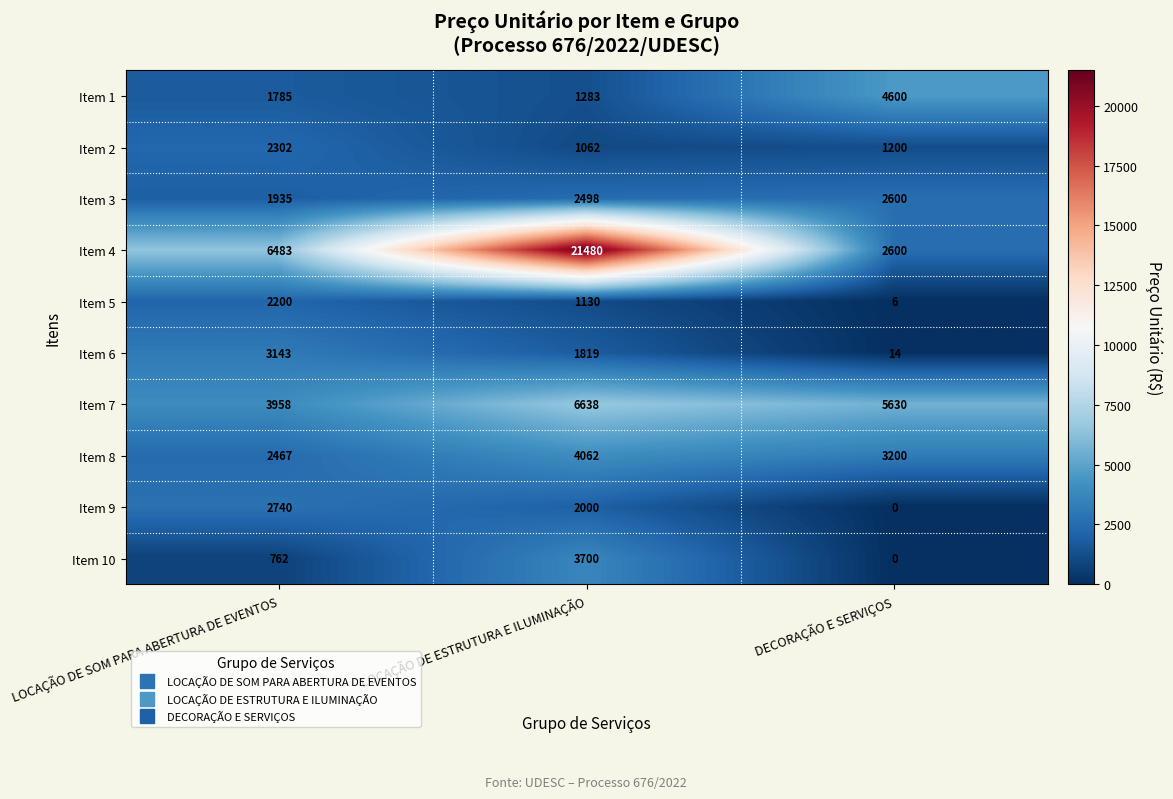

Between LOCAÇÃO DE ESTRUTURA E ILUMINAÇÃO and DECORAÇÃO E SERVIÇOS, which series saw the biggest shift?

Item 4